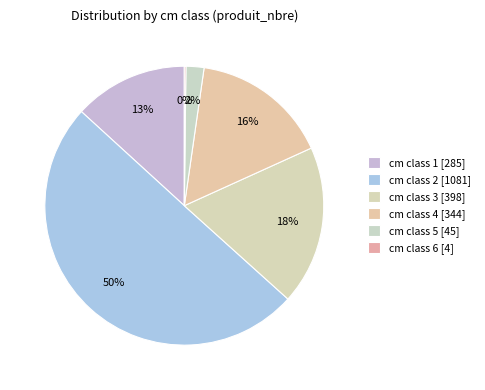

To the nearest percent, what is the average slice percentage?

17%